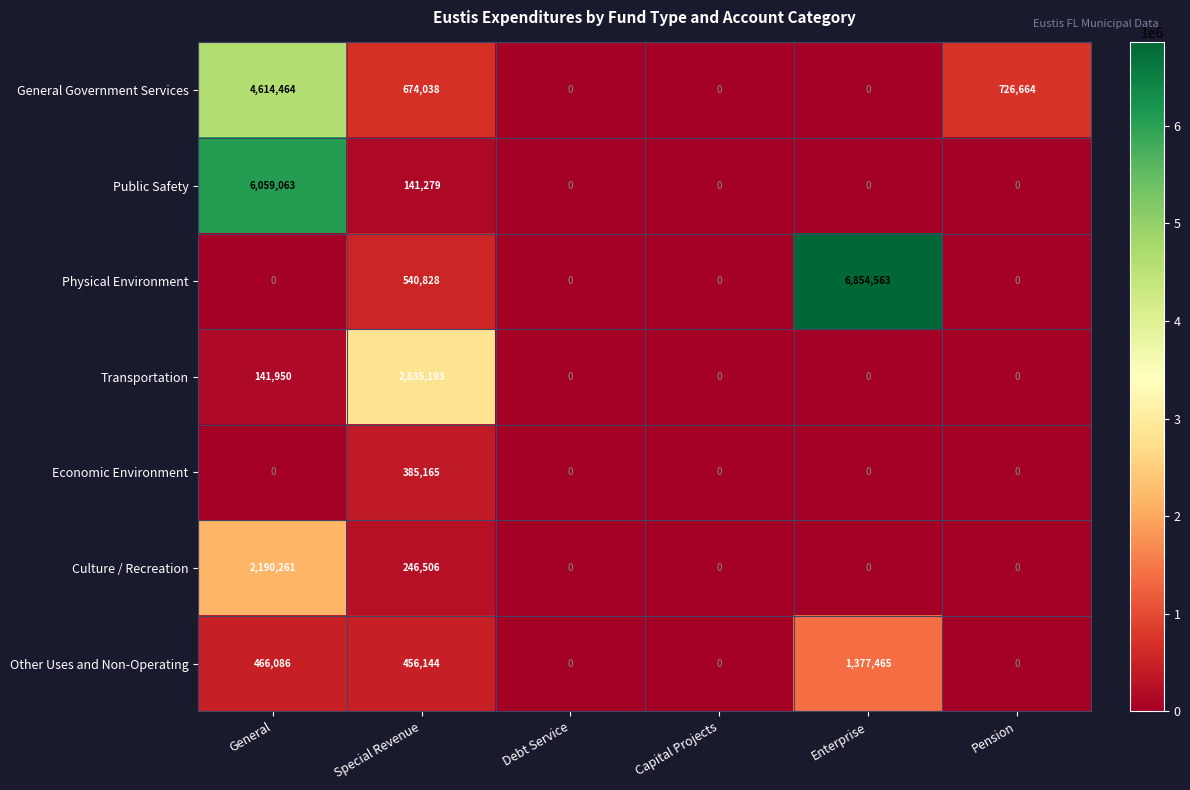

At how many categories does at least one series exceed 6359062?

1